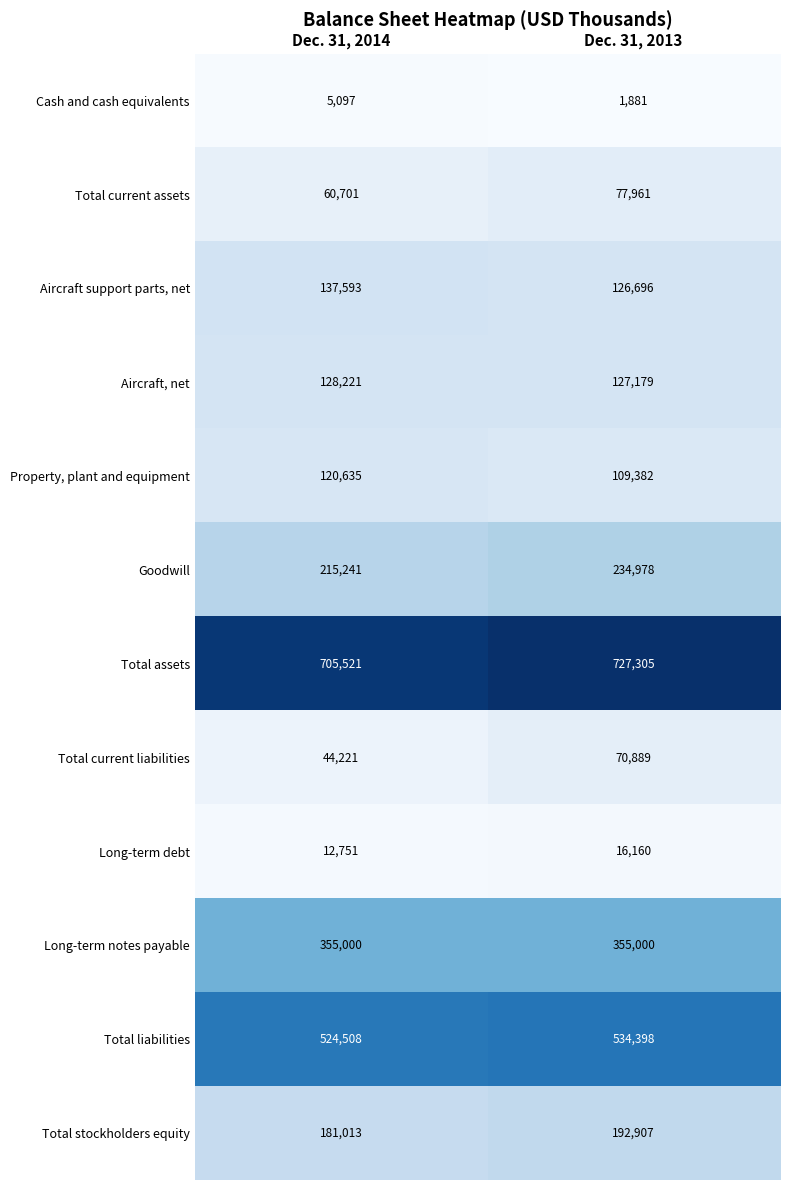

What is the difference between the maximum and minimum values in the Property, plant and equipment series?

11253